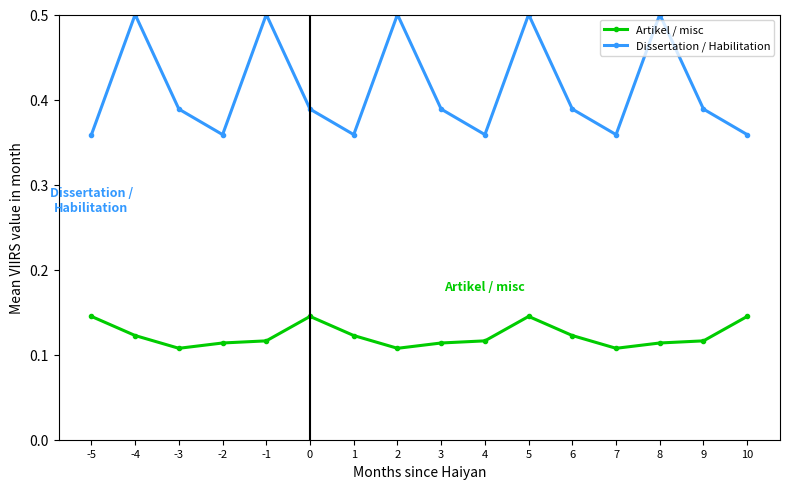

Where is the first local maximum for Dissertation / Habilitation?

-4